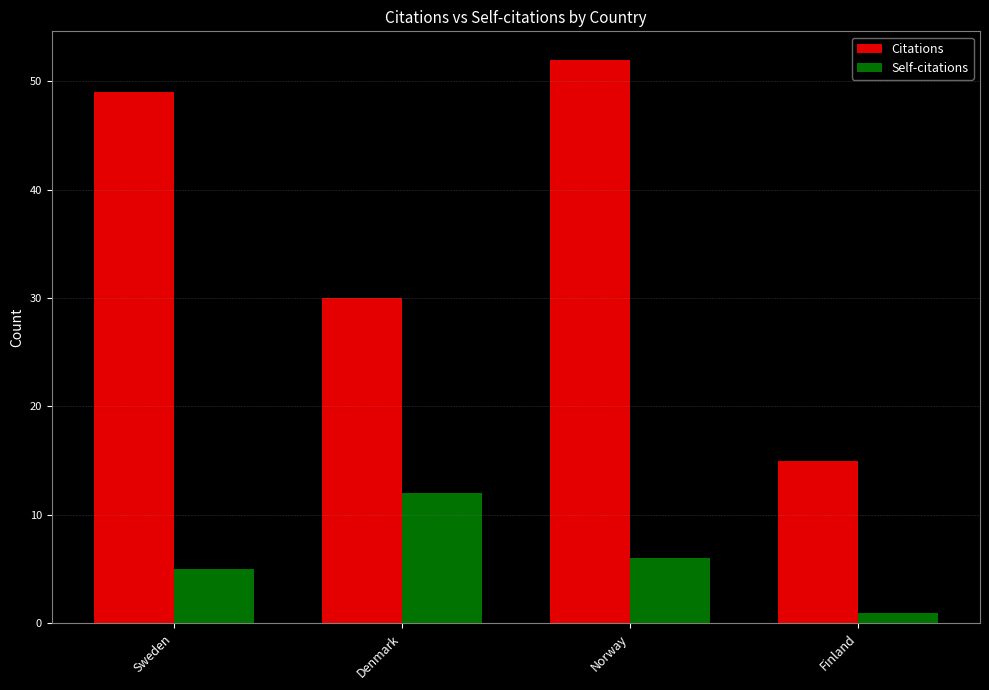

Which label corresponds to the smallest value in the chart?

Finland